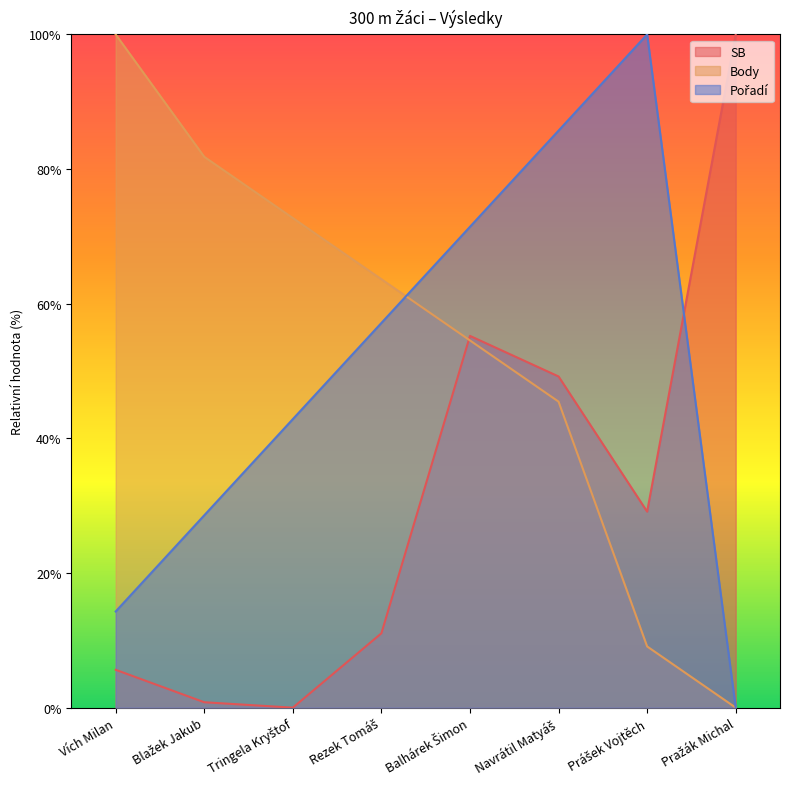

What is the label of the 8th point from the left?

Pražák Michal